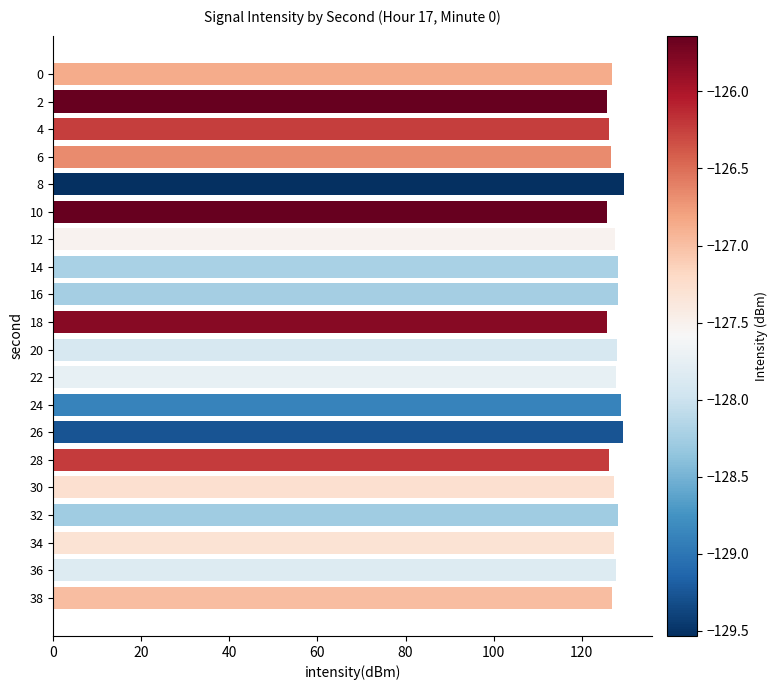

Approximately how many times larger is the value at 0 compared to 28?

1.0